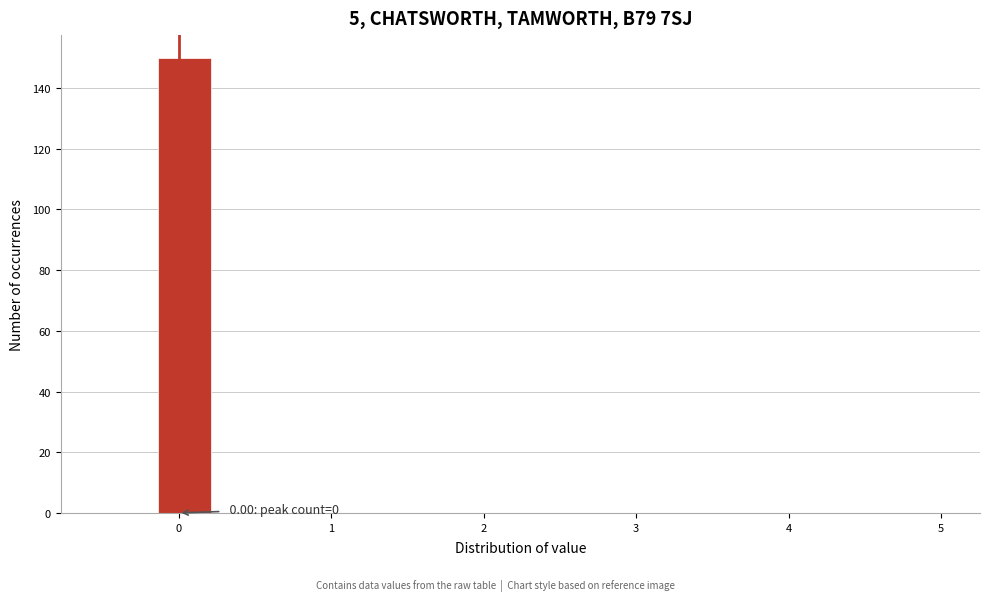

Around what value on the x-axis is the tallest bar? Give the approximate position of its centre, as read against the axis.

0.0